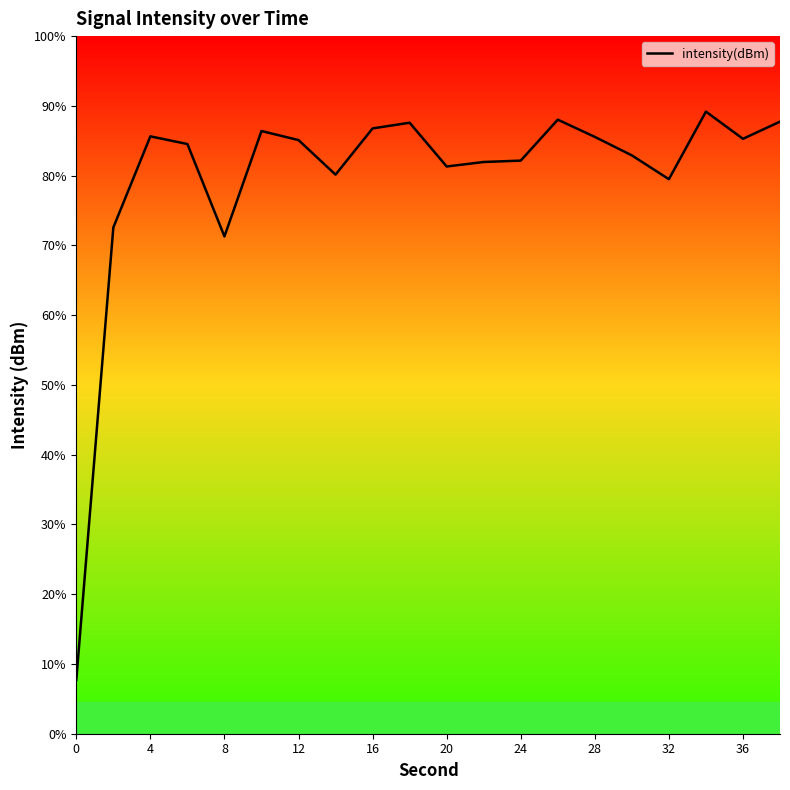

Is this an area chart (filled region under the line)?

No